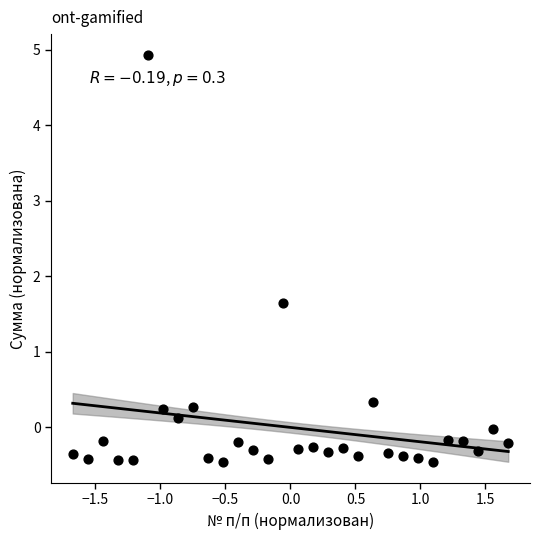

What Y value in the scatter plot is closest to 2?

1.6